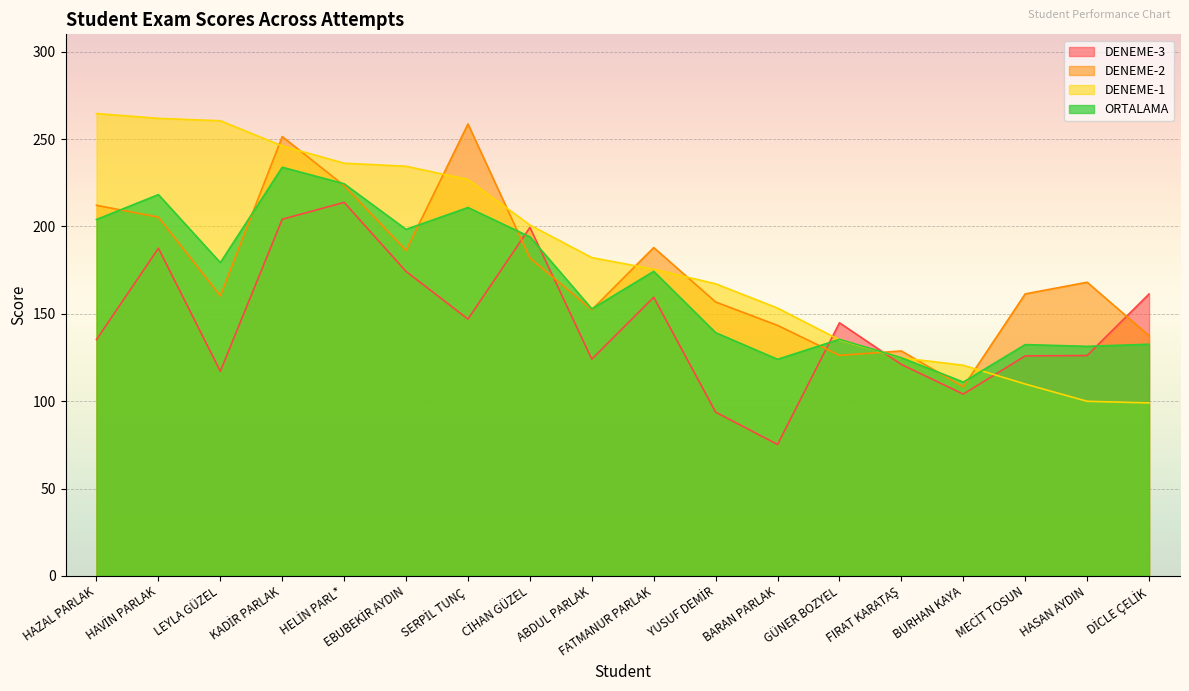

True or false: ORTALAMA has more than 2 points higher than both neighbors.

True